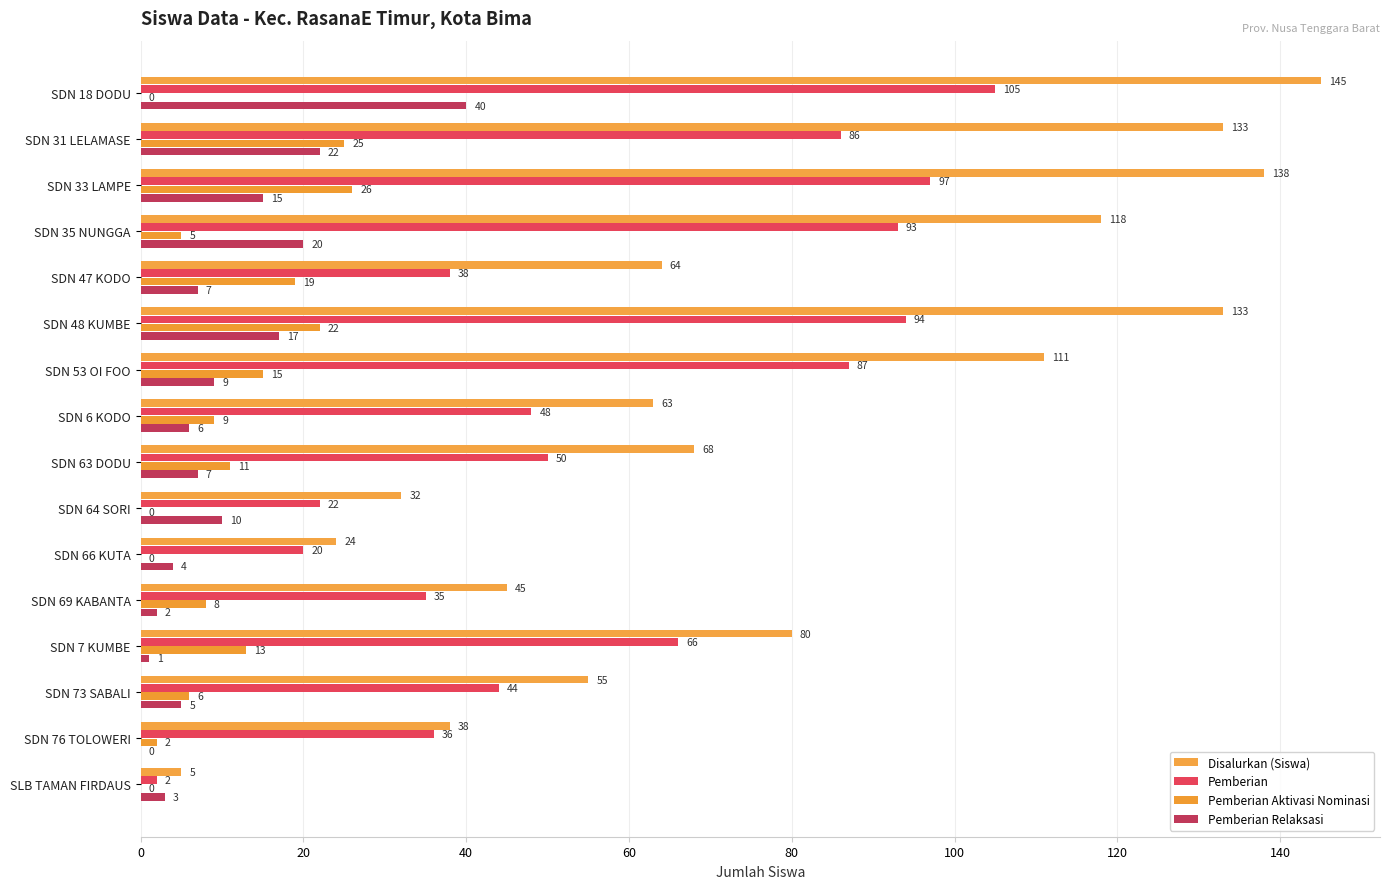

What is the value of the Pemberian bar at the 8th from the left?

48